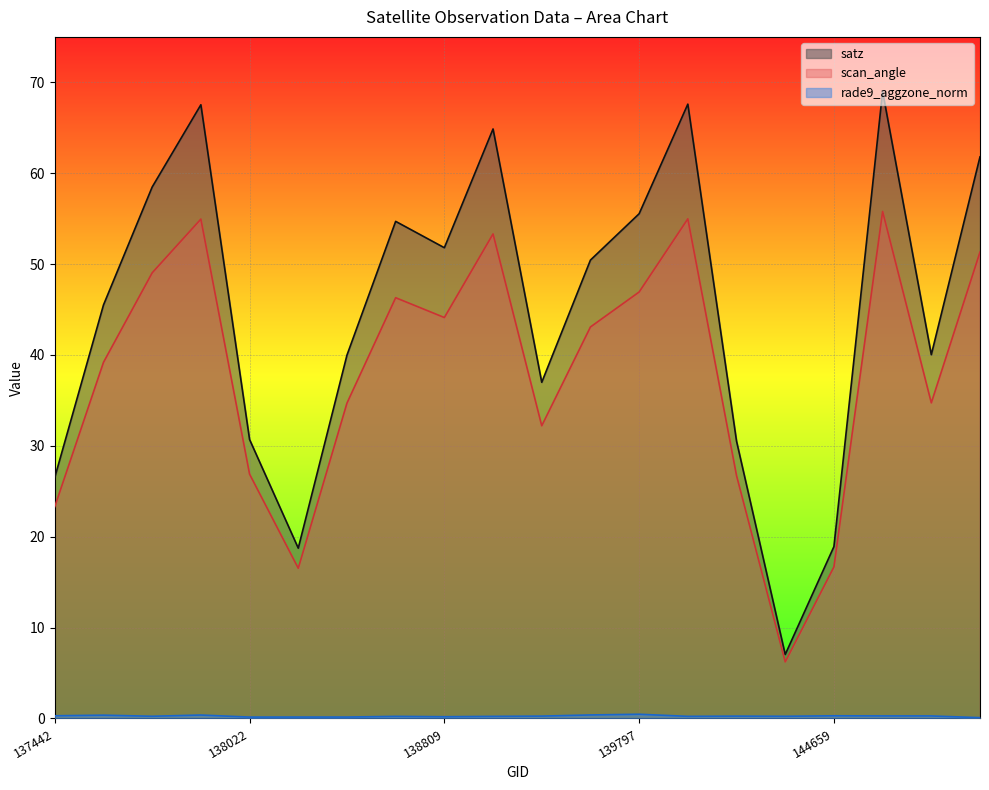

At which category does the chart reach its minimum across all series?

144874